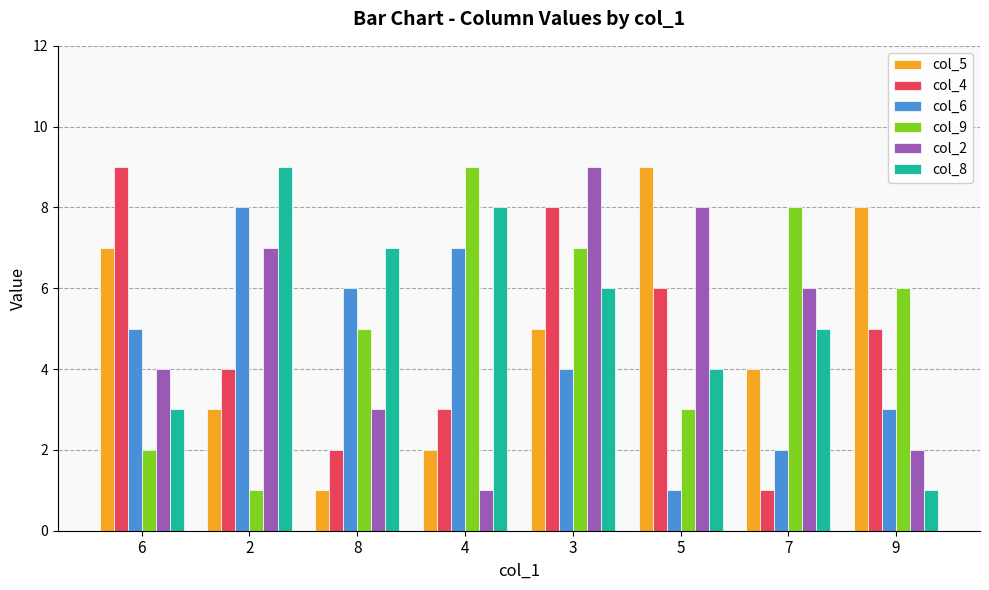

What is the difference between the col_4 values at 2 and 8?

2